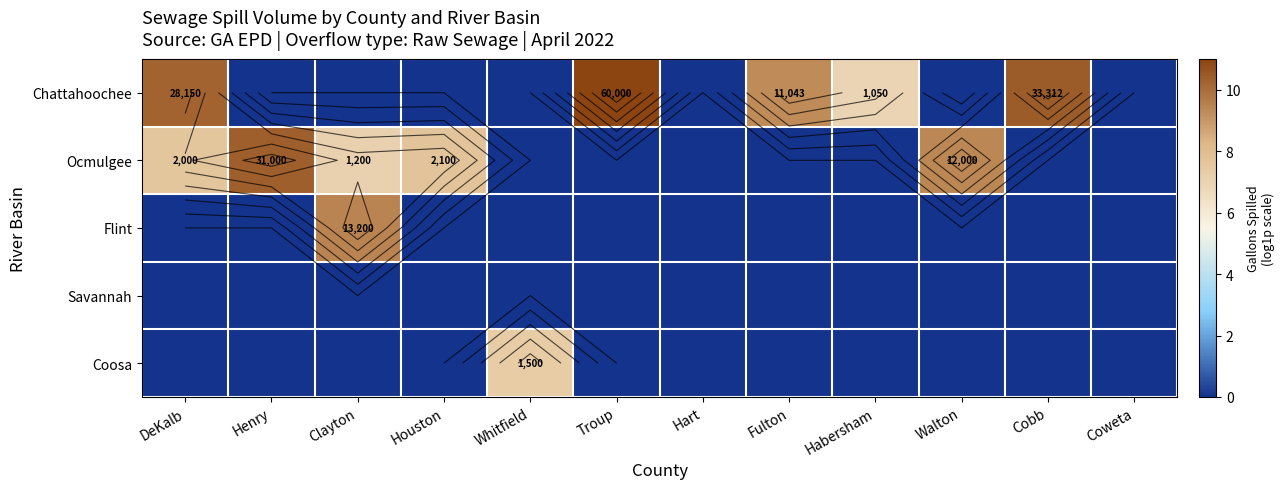

The Chattahoochee series shows 4.1 at Henry. True or false?

False